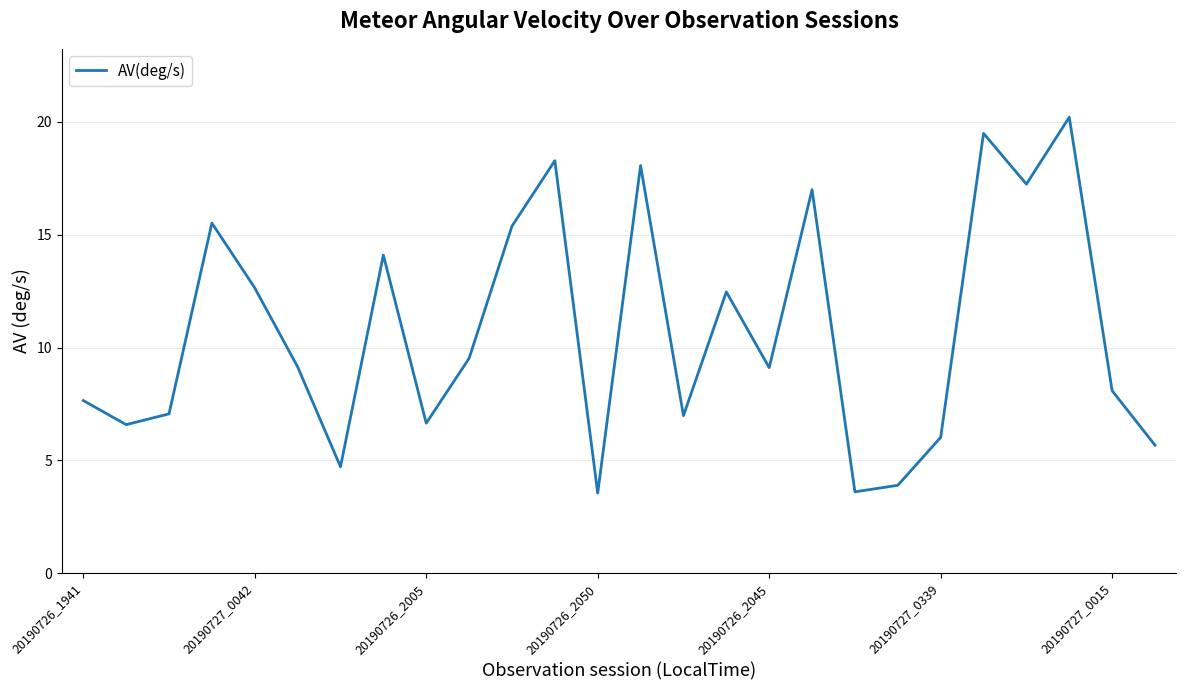

What is the minimum value shown in the chart?

3.6